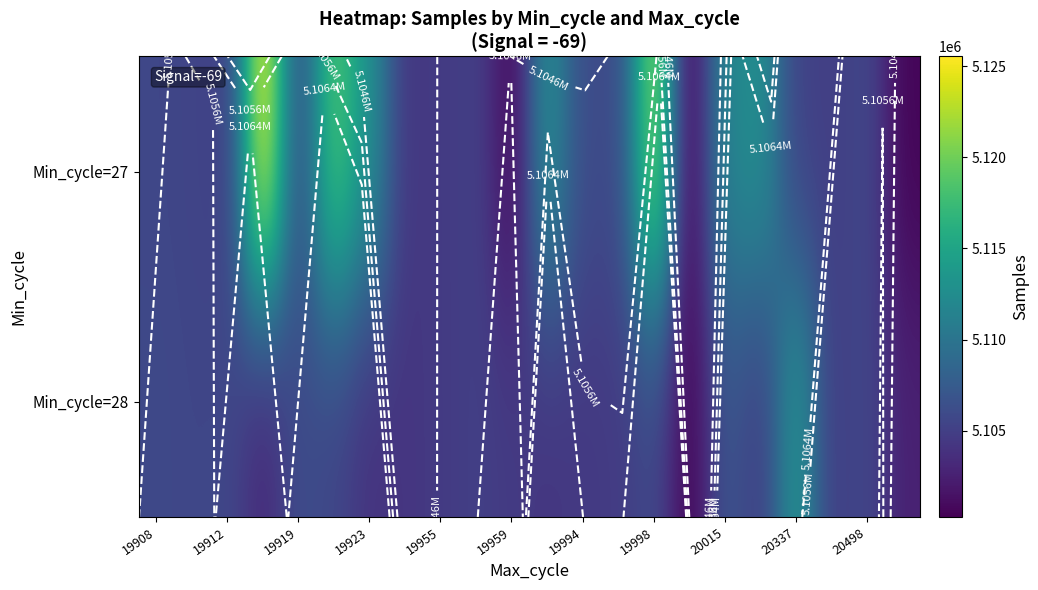

List the series in order of their overall mean, lowest first.

Min_cycle=28, Min_cycle=27